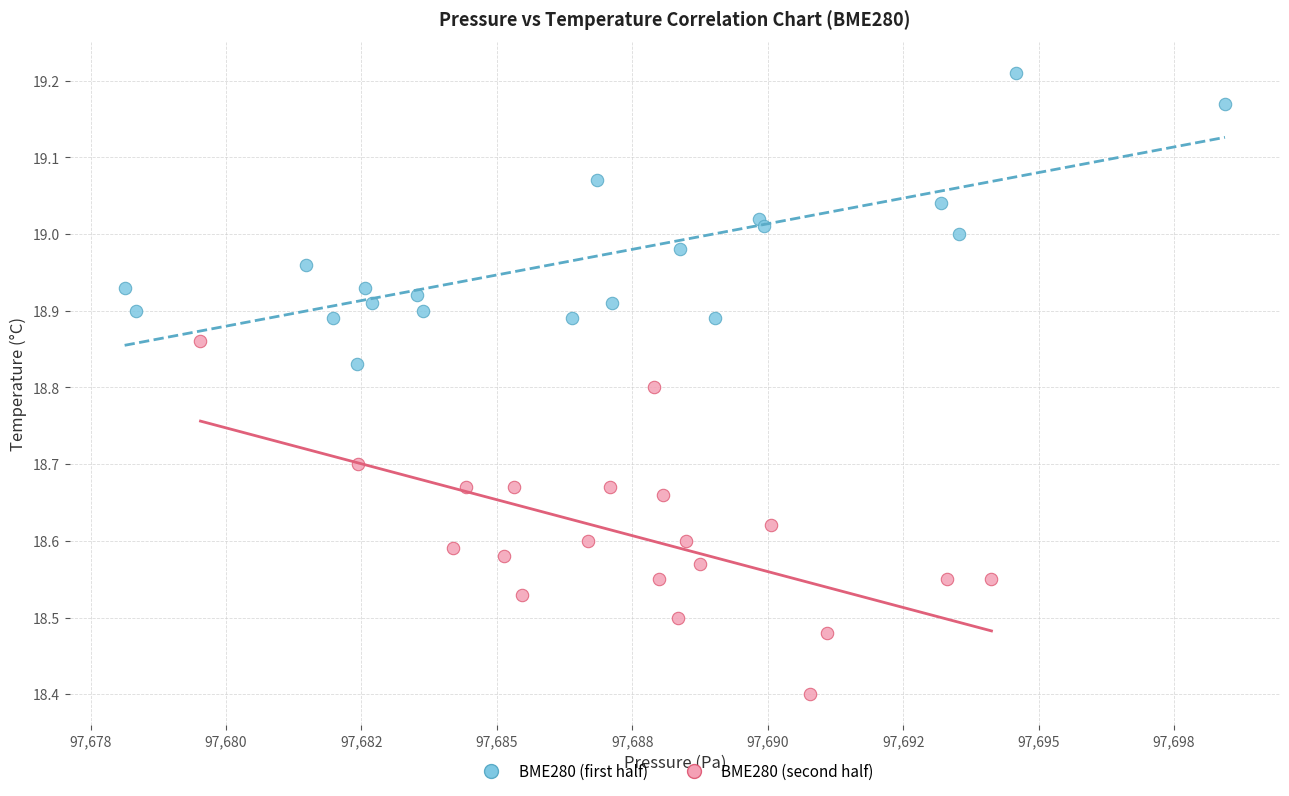

Which series has the largest Y range (max minus min)?

BME280 (second half)